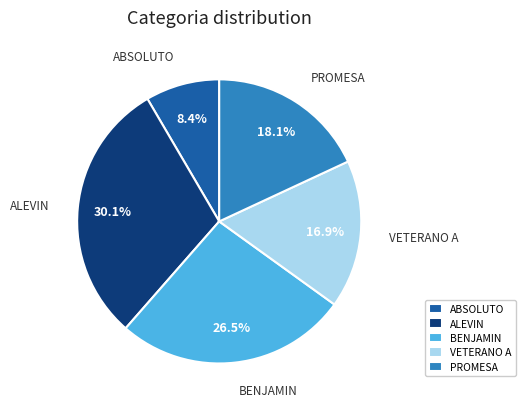

What percentage is the PROMESA slice, to the nearest percent?

18%